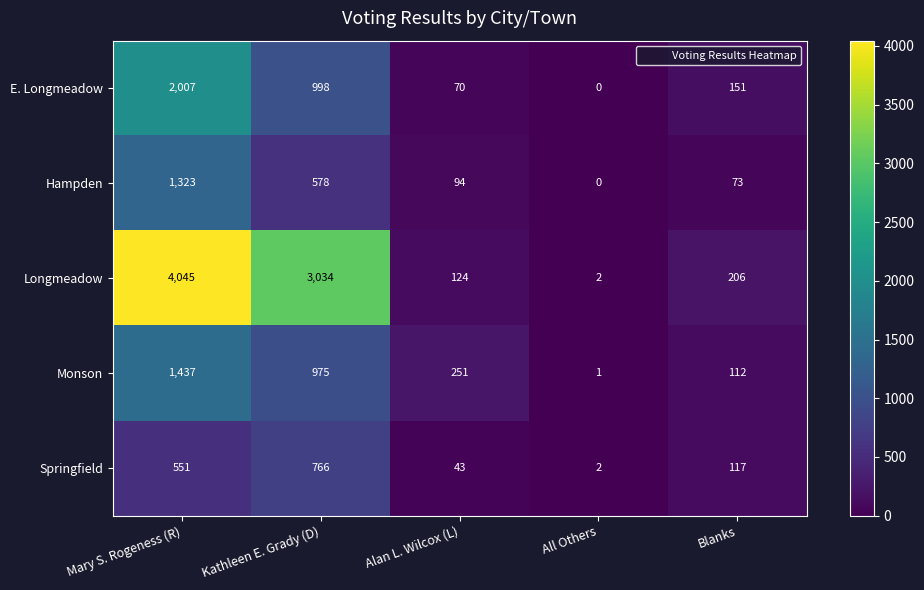

How many data points does each series have?

5